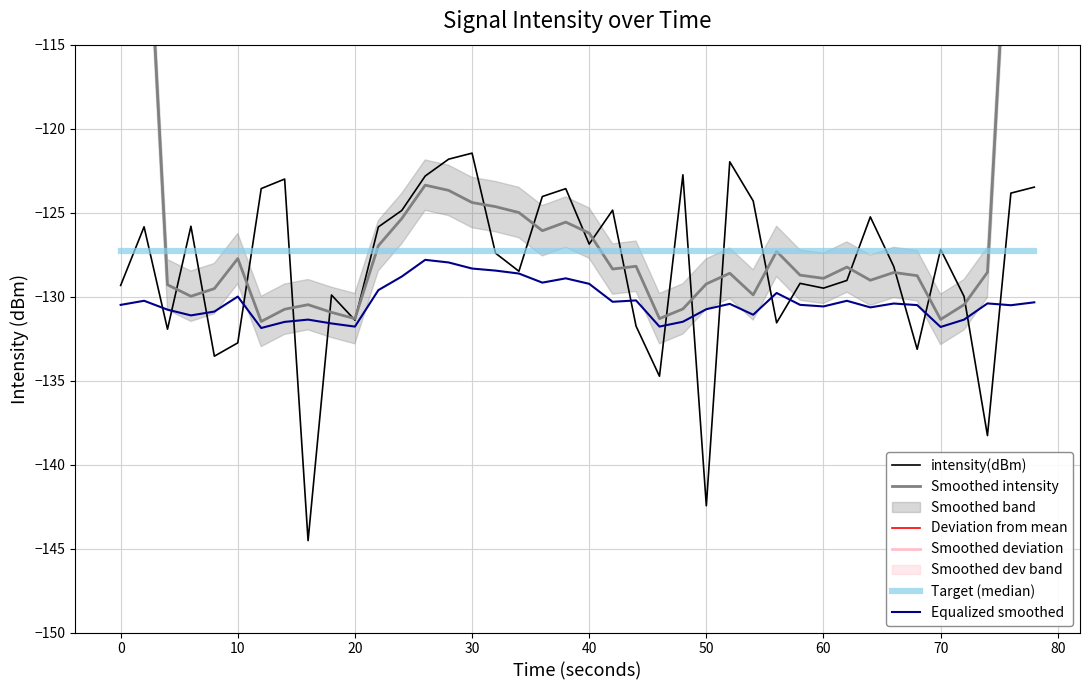

Which category has the lowest value in the Smoothed deviation series?

50